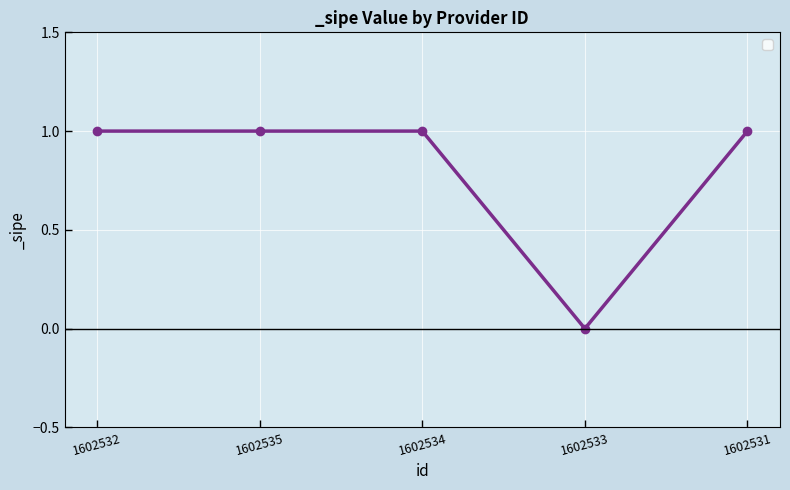

How many positive values are there?

4